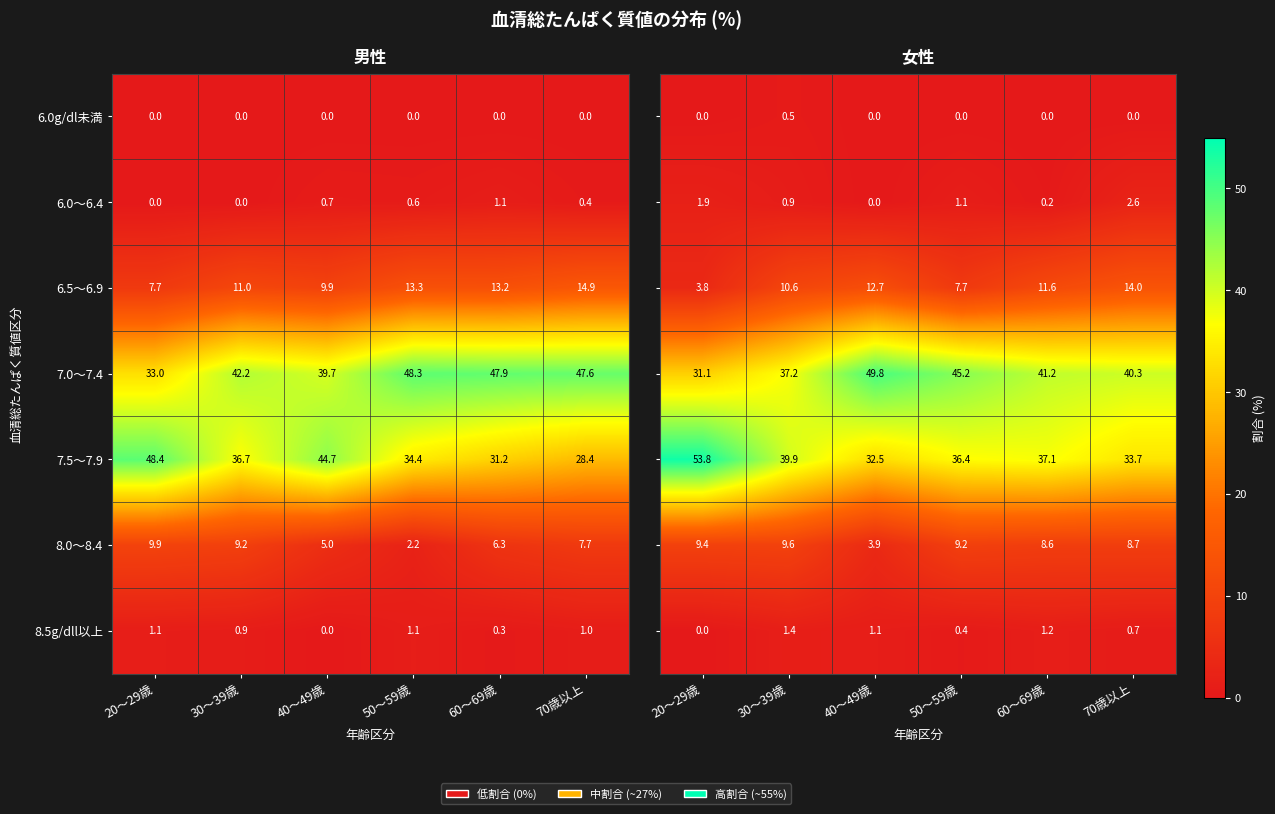

How many distinct data groups are displayed?

7